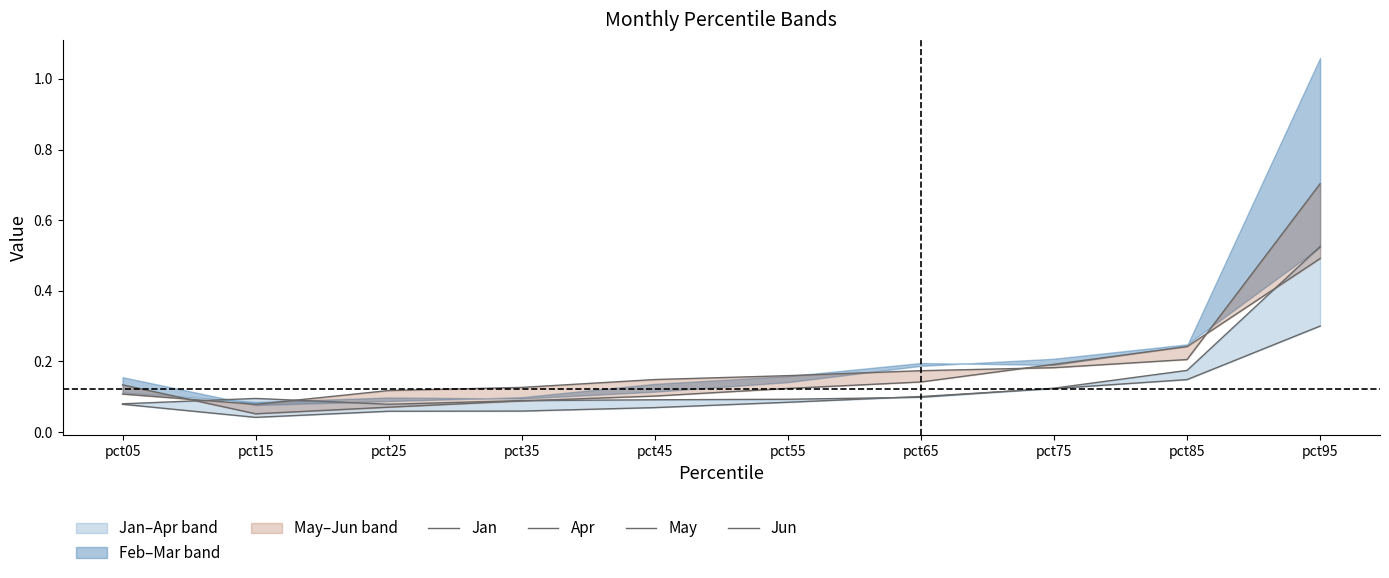

List the series in order of their peak value, highest first.

Jun, Apr, May, Jan